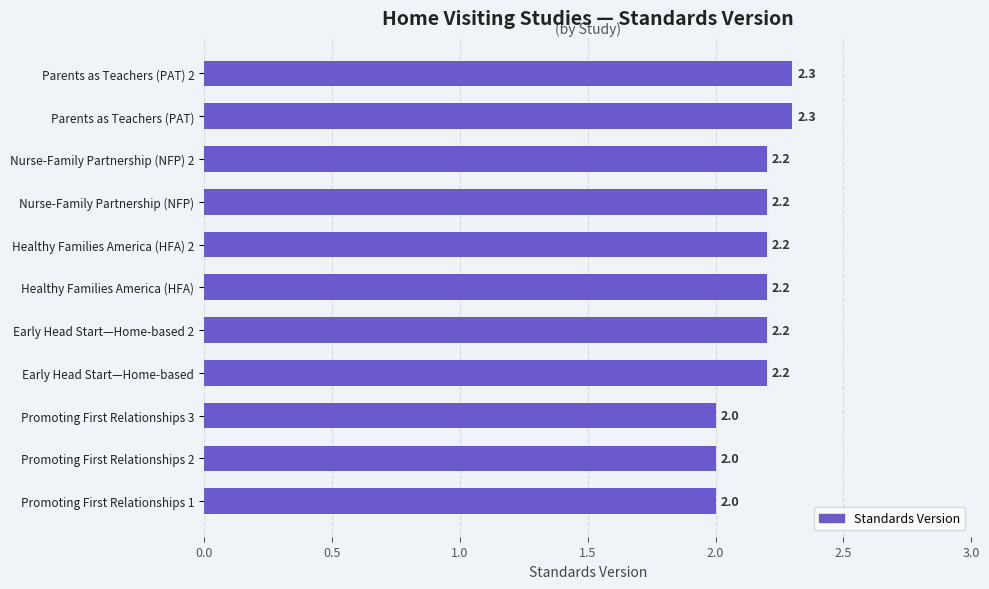

How many data points does each series have?

11